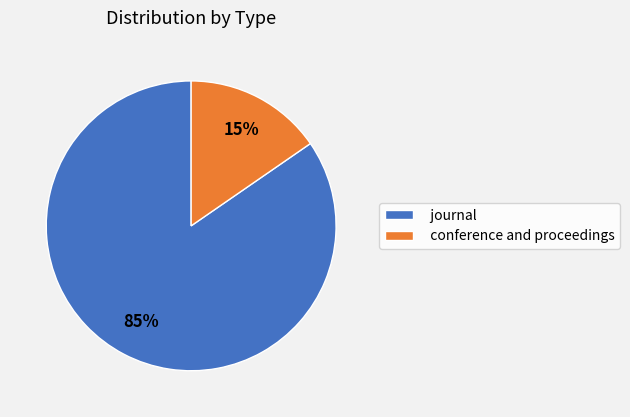

Combined, do conference and proceedings and journal account for over 50%?

Yes